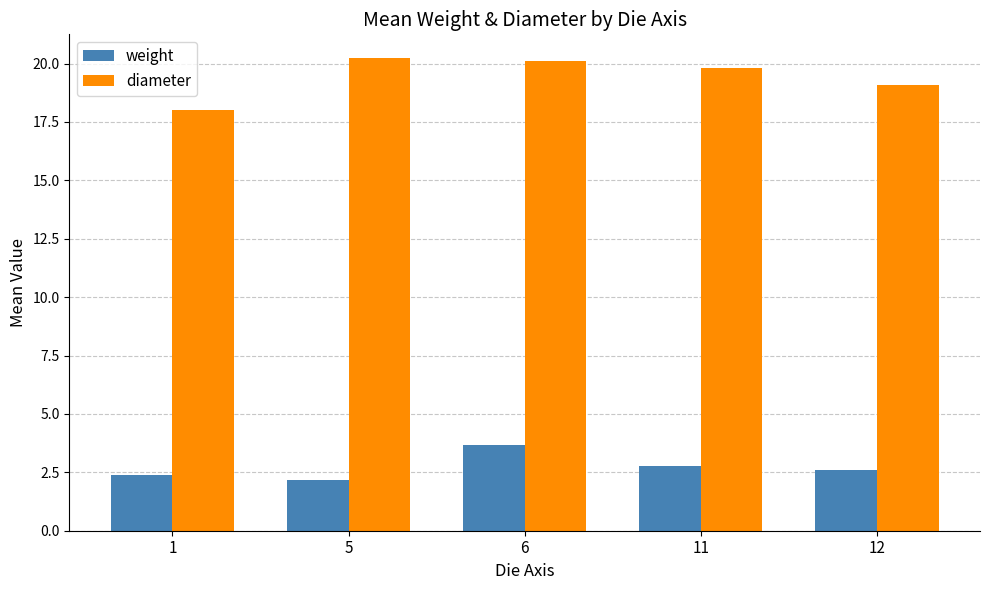

List the series in order of their overall mean, lowest first.

weight, diameter